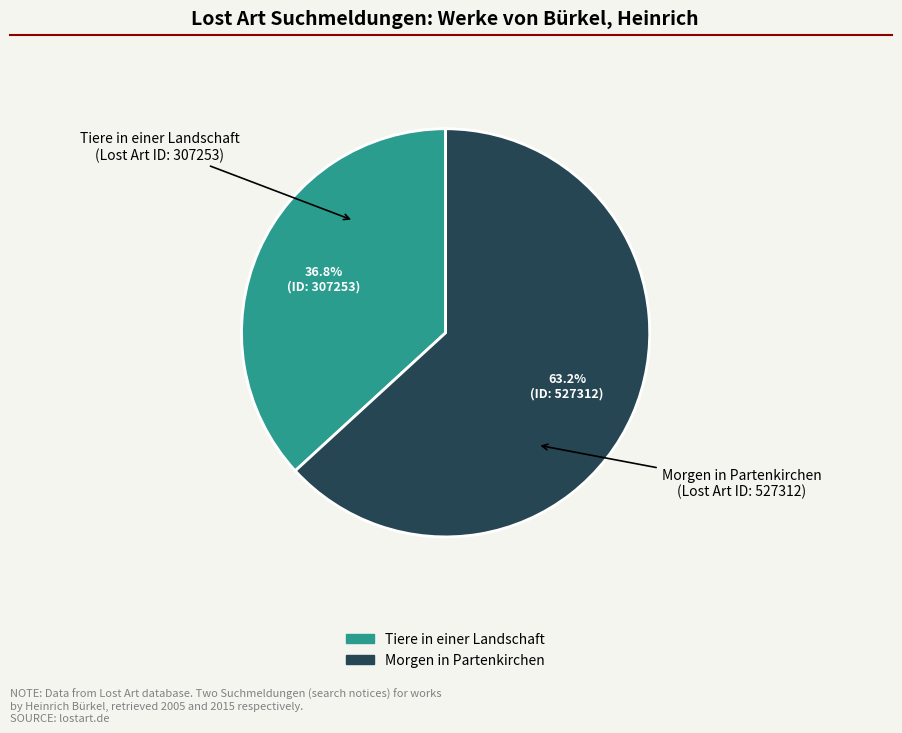

What percentage is the Tiere in einer Landschaft slice, to the nearest percent?

37%